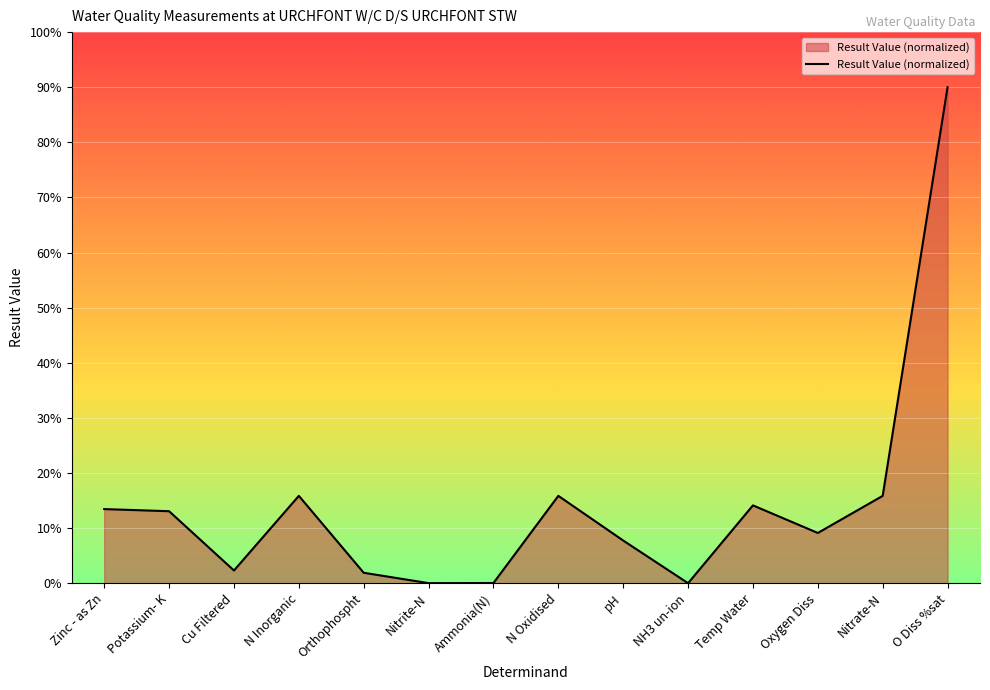

Is it true that the value at N Oxidised is 15.8?

True